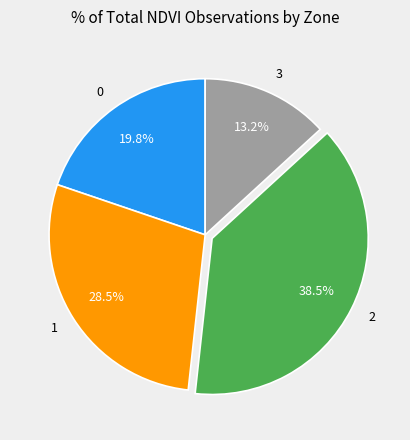

To the nearest percent, what is the difference between the 3 and 1 slice percentages?

15%